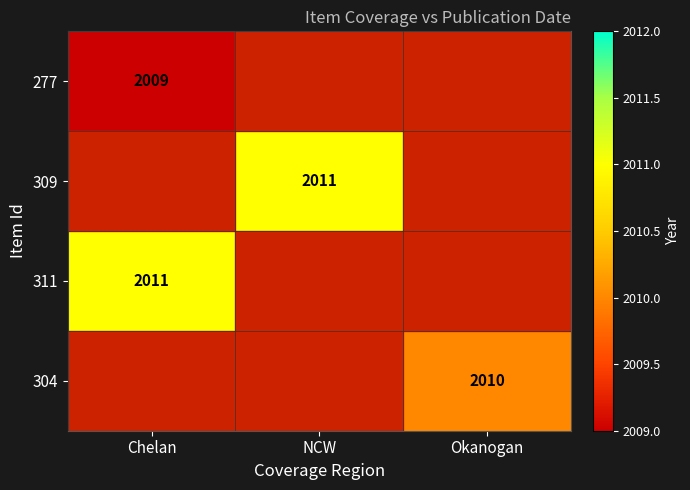

What is the average value of the 311 series?

2010